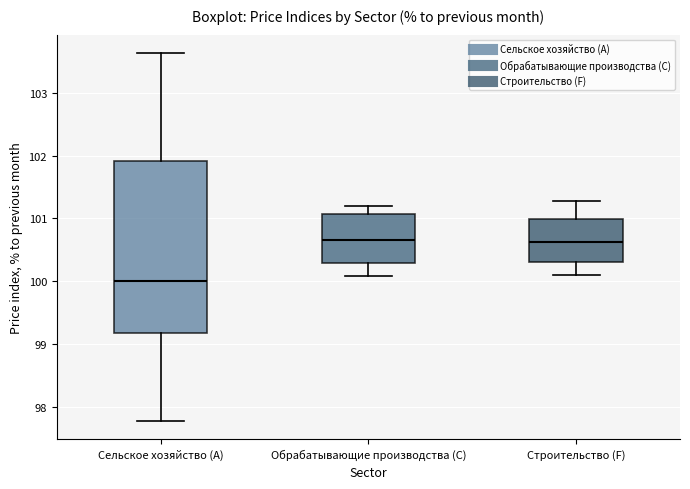

Reading left to right, read every box against the y-axis: the position of its median line, the range the box covers, and the ends of its whiskers. The values are not printed on the chart, so give them approximately, as read against the axis.

Сельское хозяйство (A): median 100.0, box 99.2 to 101.9, whiskers 97.8 to 103.6
Обрабатывающие производства (C): median 100.7, box 100.3 to 101.1, whiskers 100.1 to 101.2
Строительство (F): median 100.6, box 100.3 to 101.0, whiskers 100.1 to 101.3